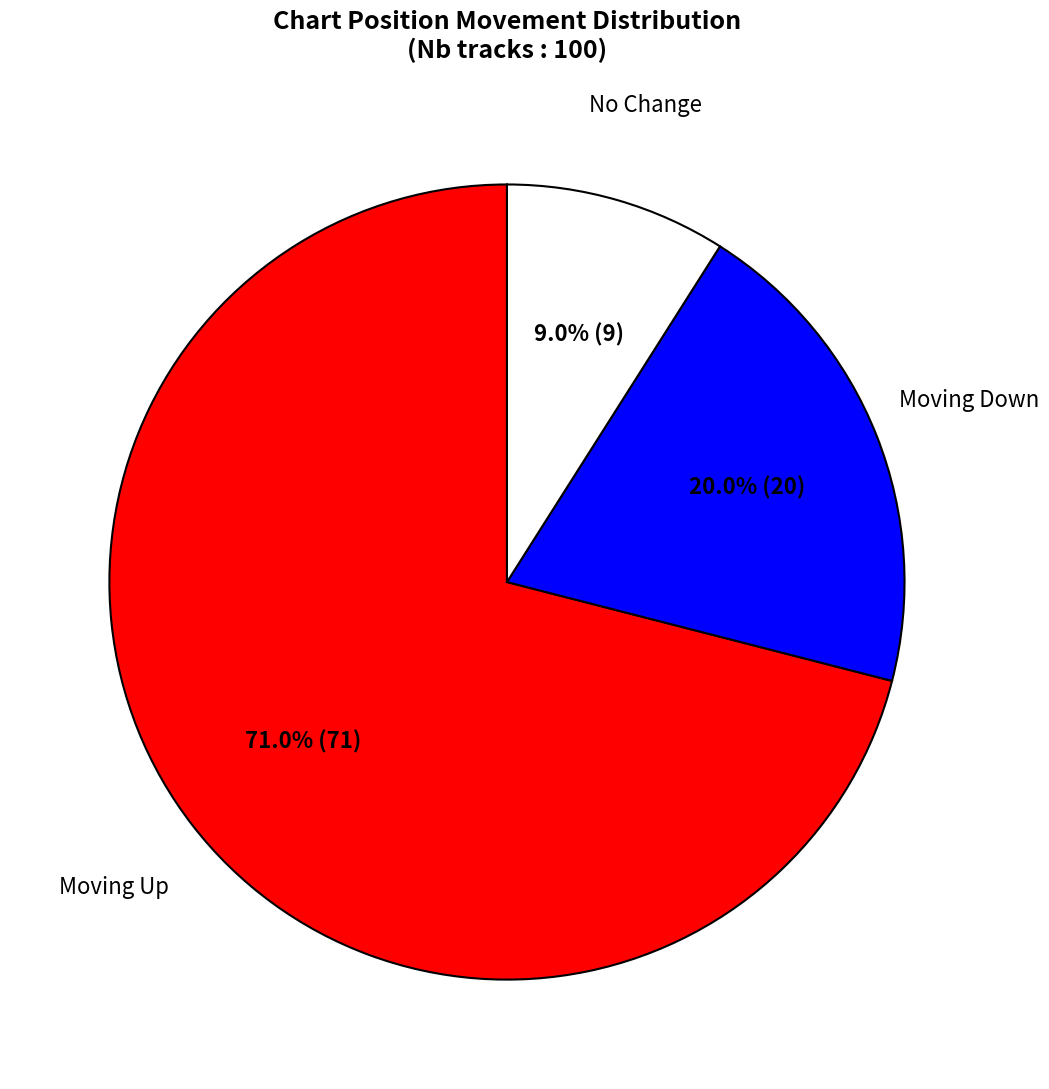

Is there a majority slice in this chart?

Yes